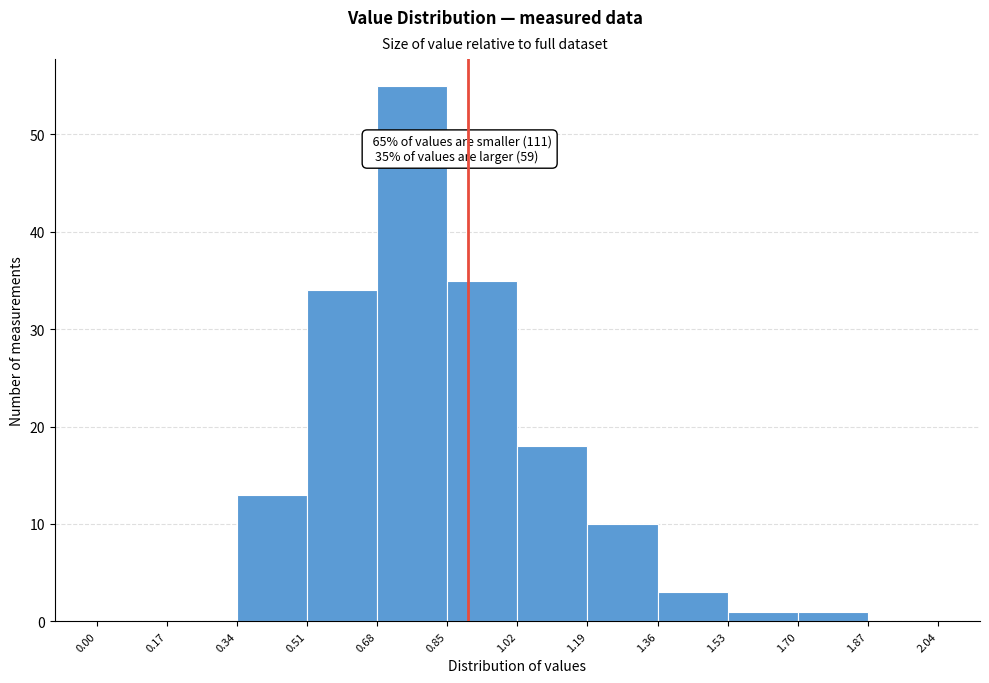

Over which range of the x-axis is the bar tallest?

0.68 to 0.85